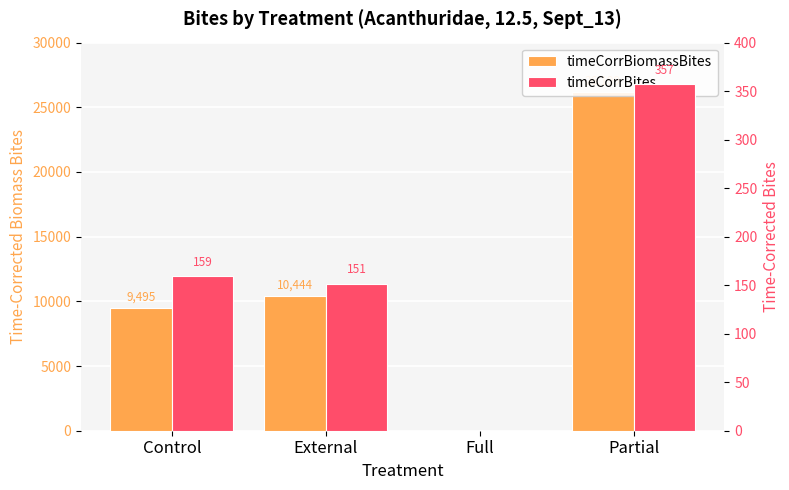

How many bars are there in total?

8